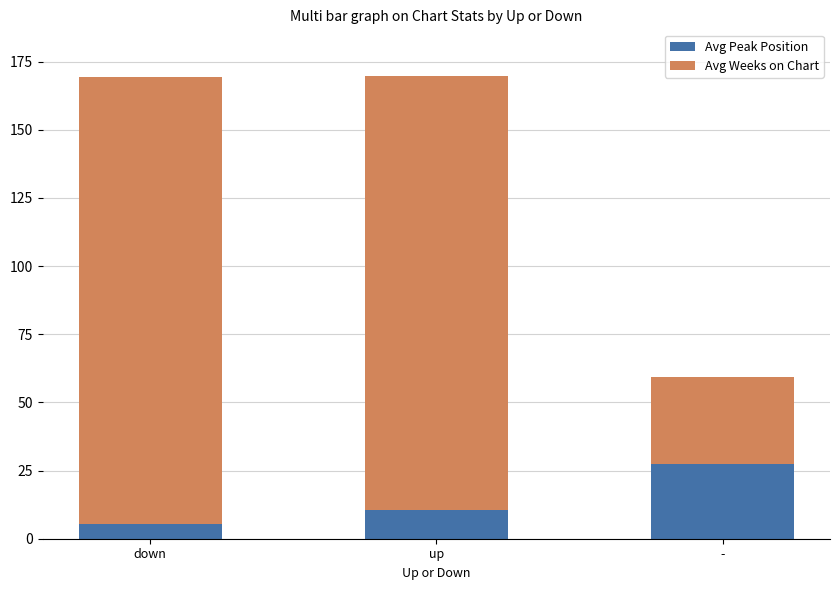

Which category has the highest value in the Avg Peak Position series?

-